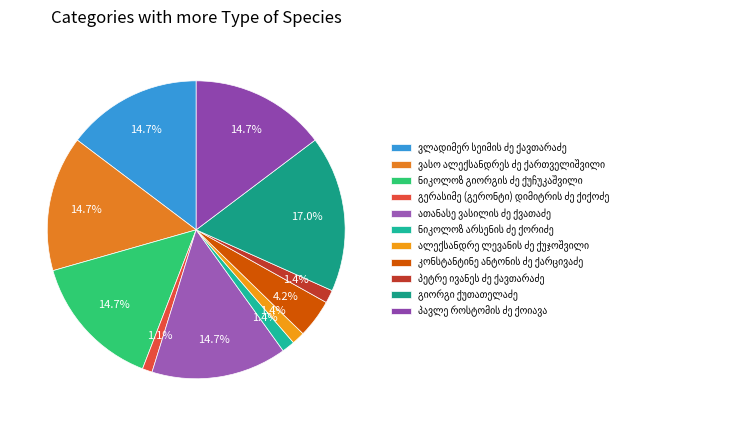

Rank the categories by value from highest to lowest.

გიორგი ქუთათელაძე, ვლადიმერ სეიმის ძე ქავთარაძე, ვასო ალექსანდრეს ძე ქართველიშვილი, ნიკოლოზ გიორგის ძე ქუჩუკაშვილი, პავლე როსტომის ძე ქოიავა, ათანასე ვასილის ძე ქვათაძე, კონსტანტინე ანტონის ძე ქარცივაძე, პეტრე ივანეს ძე ქავთარაძე, ნიკოლოზ არსენის ძე ქორიძე, ალექსანდრე ლევანის ძე ქუჯოშვილი, გერასიმე (გერონტი) დიმიტრის ძე ქიქოძე